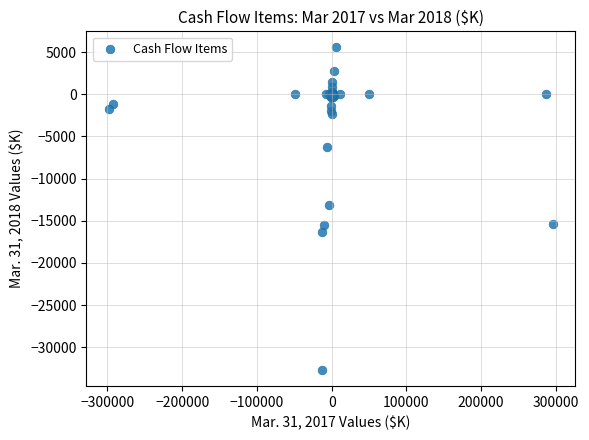

What Y value in the scatter plot is closest to -13564?

-13080